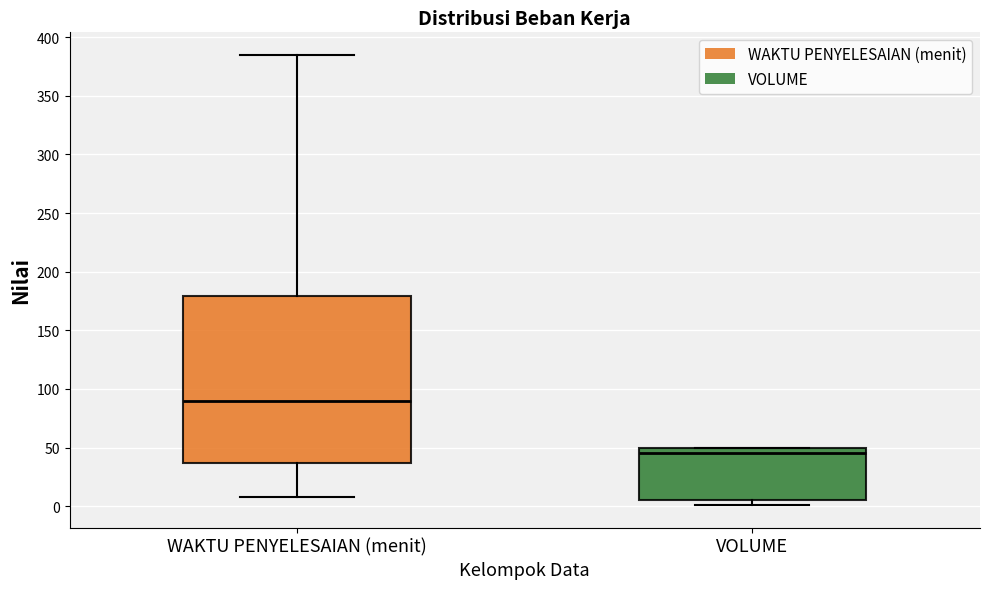

Where is the upper edge of the box for WAKTU PENYELESAIAN (menit) on the y-axis? The values are not printed on the chart, so give them approximately, as read against the axis.

180